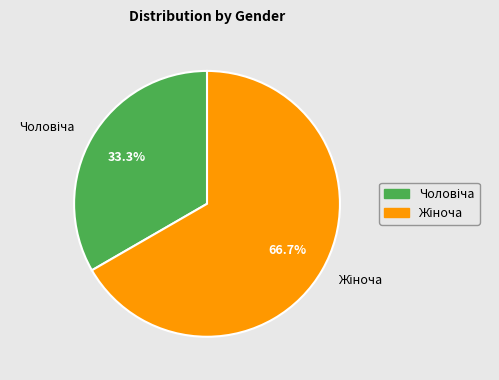

To the nearest percent, what is the difference between the largest and smallest slice percentages?

33%